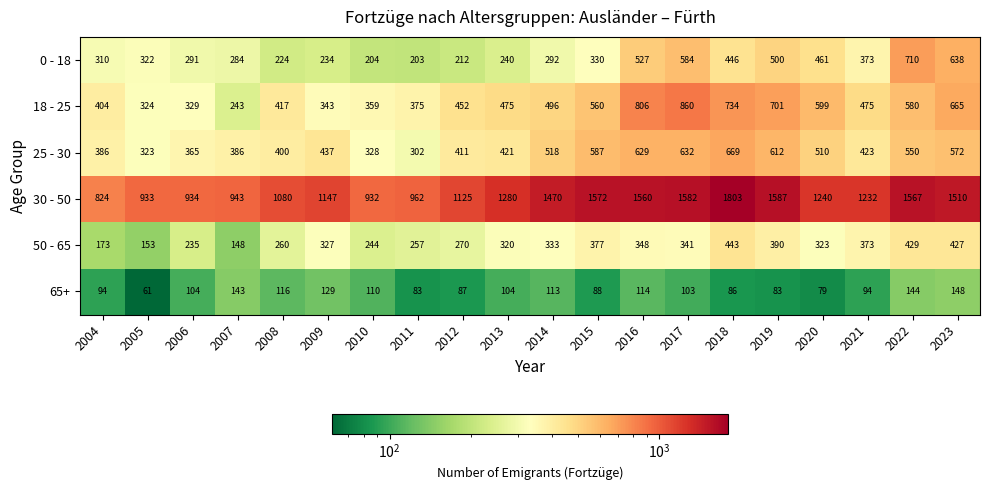

What is the average value of the 30 - 50 series?

1264